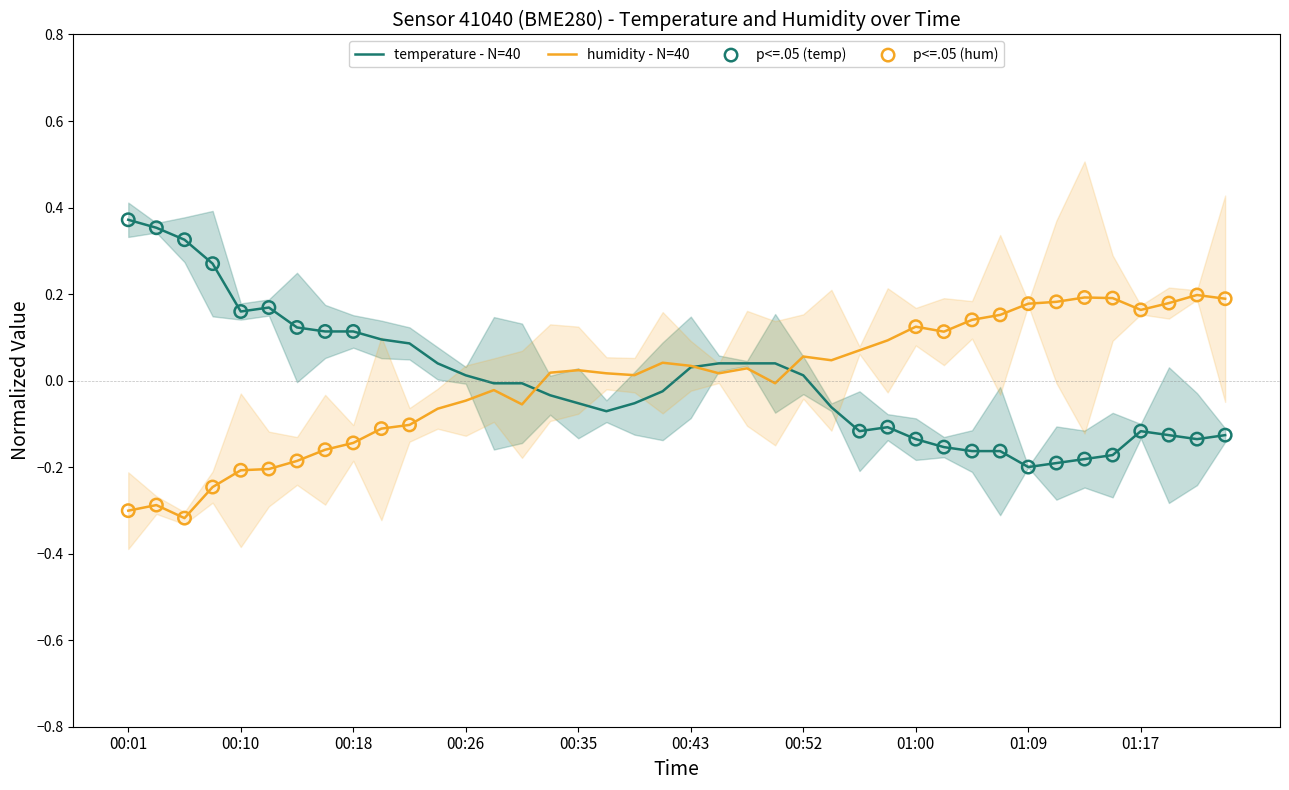

Which series contains the highest Y value?

temperature